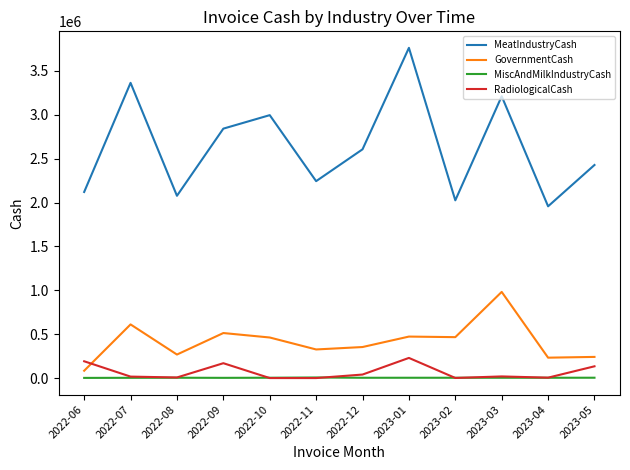

Read the RadiologicalCash value at 2022-07.

16598.0